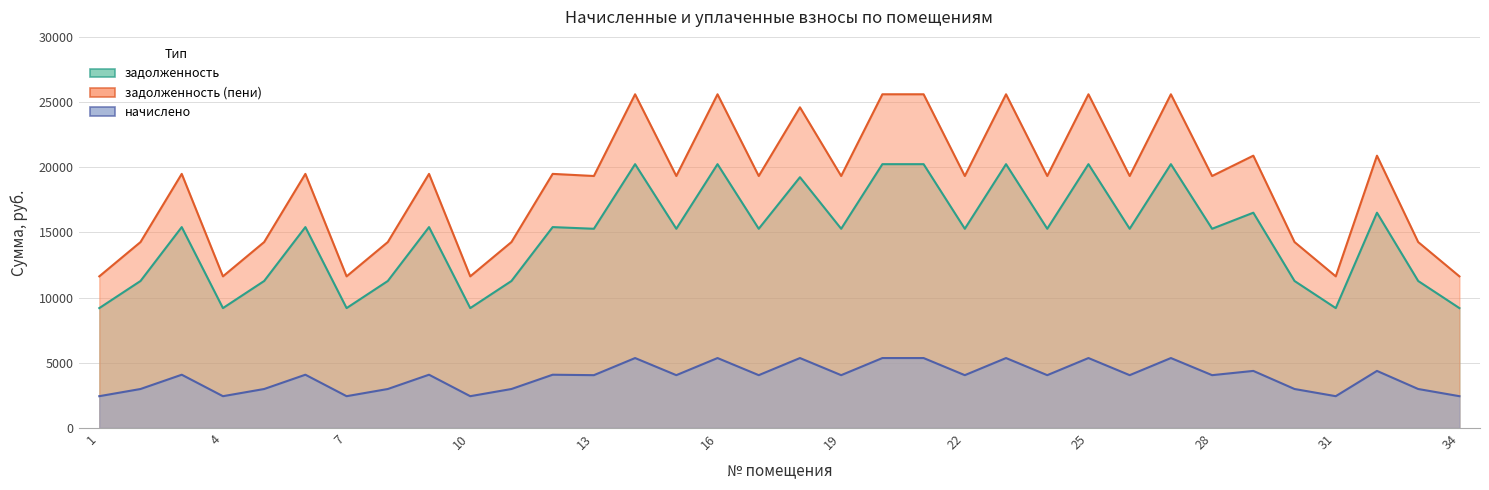

At which label does начислено first exceed 4048?

3